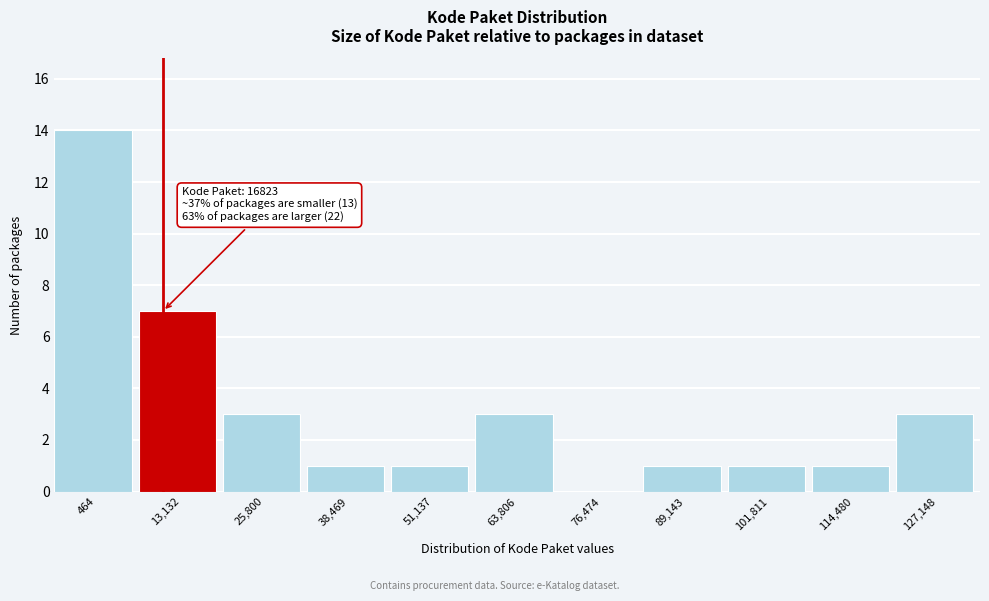

Reading left to right, transcribe all the data shown in this chart.

464=14	13,132=7	25,800=3	38,469=1	51,137=1	63,806=3	76,474=0	89,143=1	101,811=1	114,480=1	127,148=3